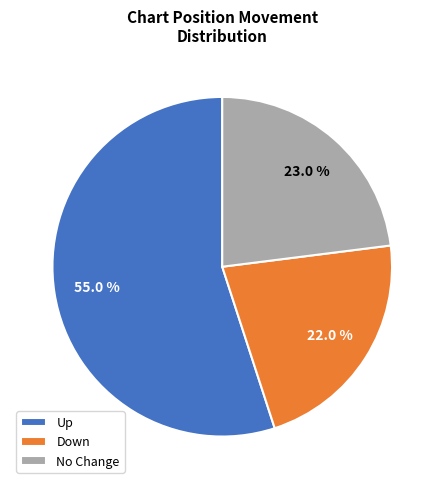

Between Down and No Change, which is larger?

No Change